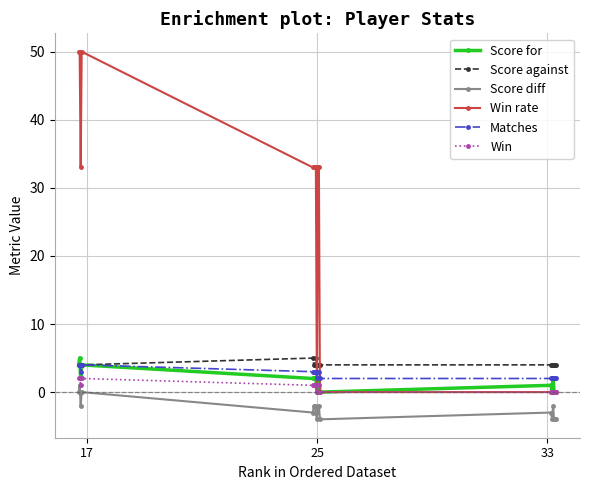

What is the average value of the Score against series?

4